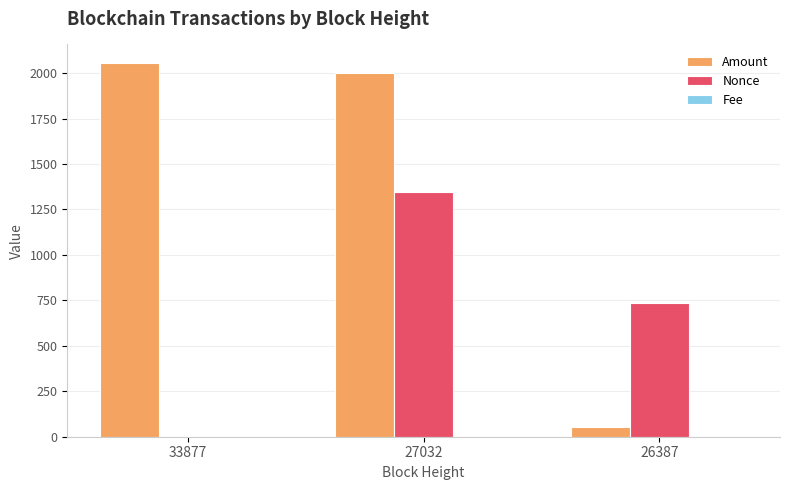

True or false: Nonce has a value of 0.0 at 33877.

True